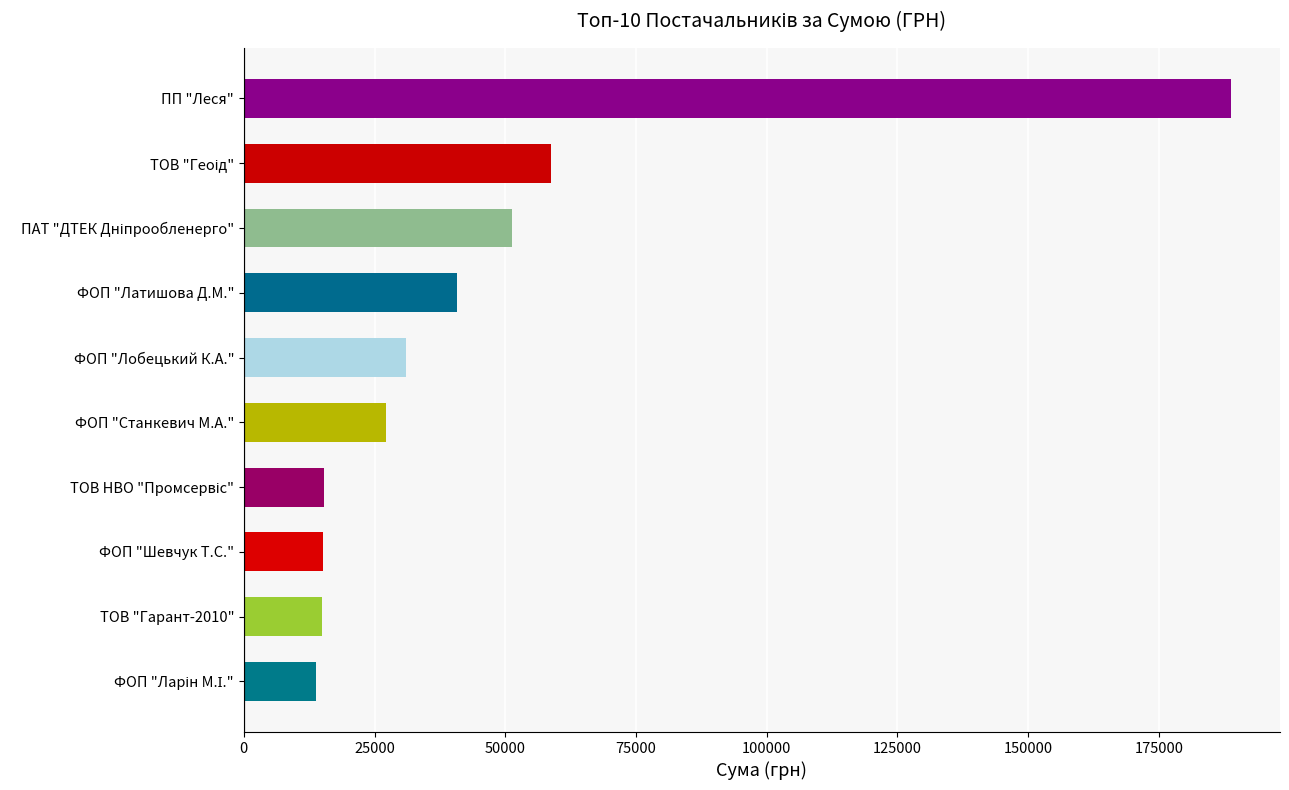

Approximately how many times larger is the value at ФОП "Латишова Д.М." compared to ТОВ "Гарант-2010"?

2.7